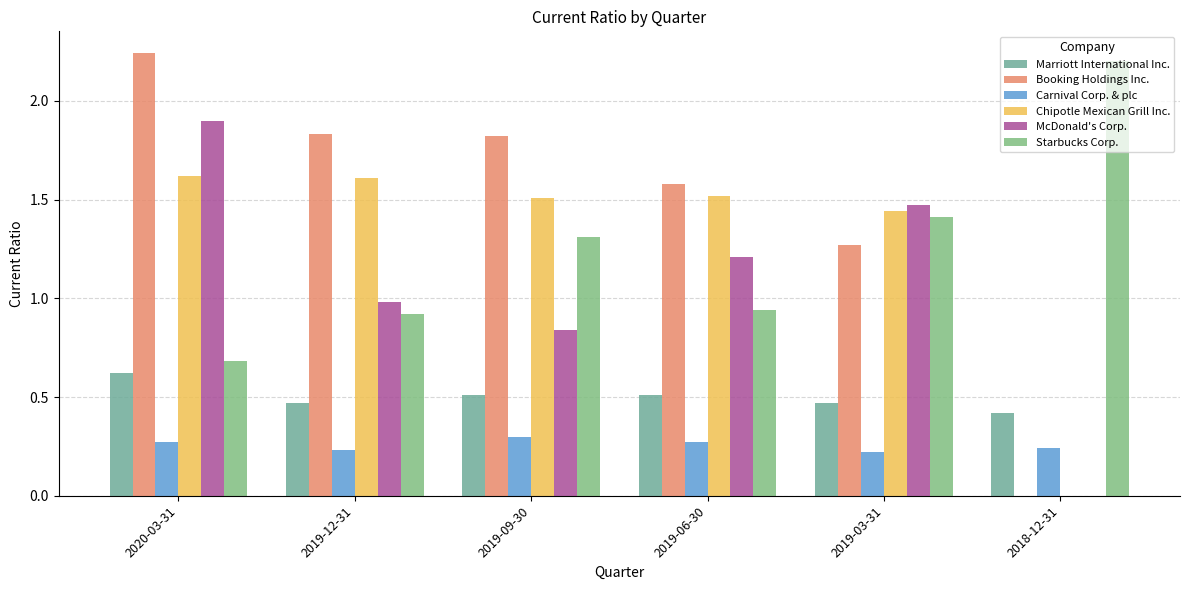

What is the label of the 5th bar from the right?

2019-12-31